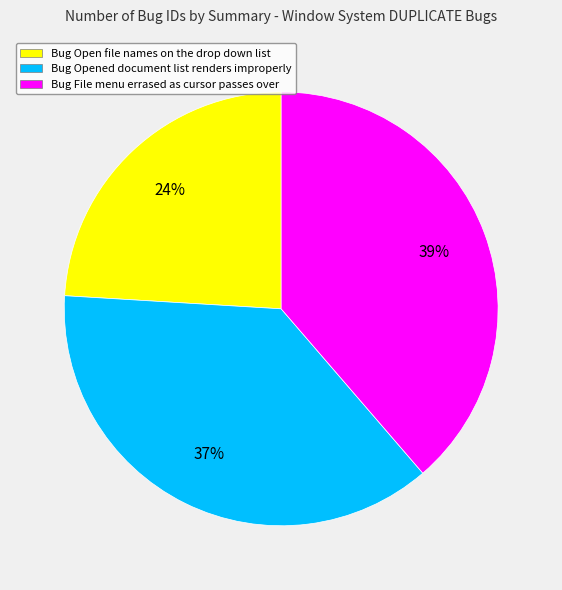

Does any single category account for the majority?

No